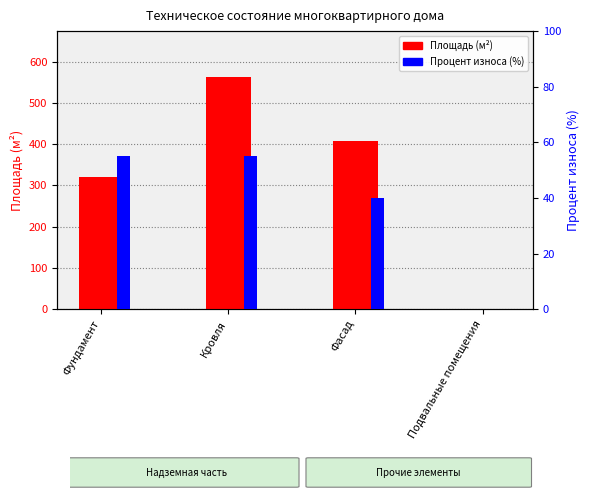

The value of Площадь (м²) at Фундамент is 320.0. True or false?

True